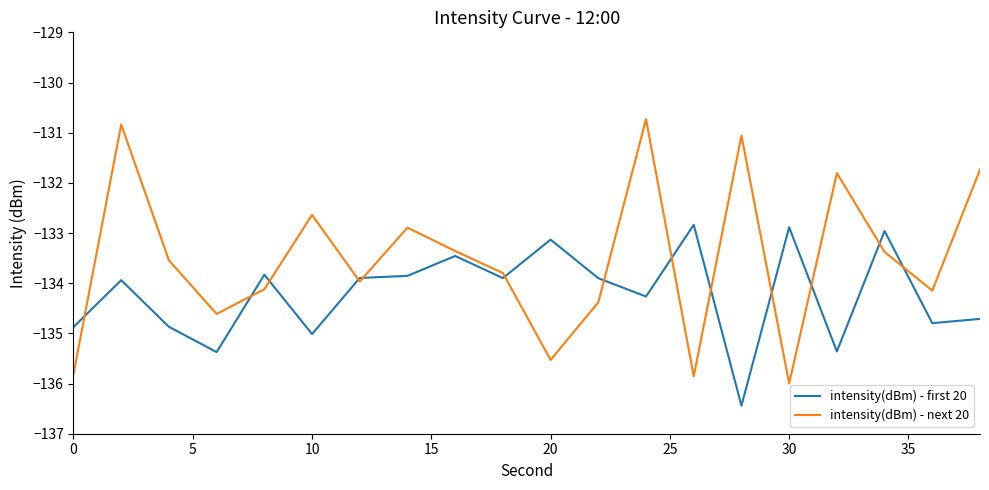

True or false: intensity(dBm) - first 20 and intensity(dBm) - next 20 cross at least once.

True